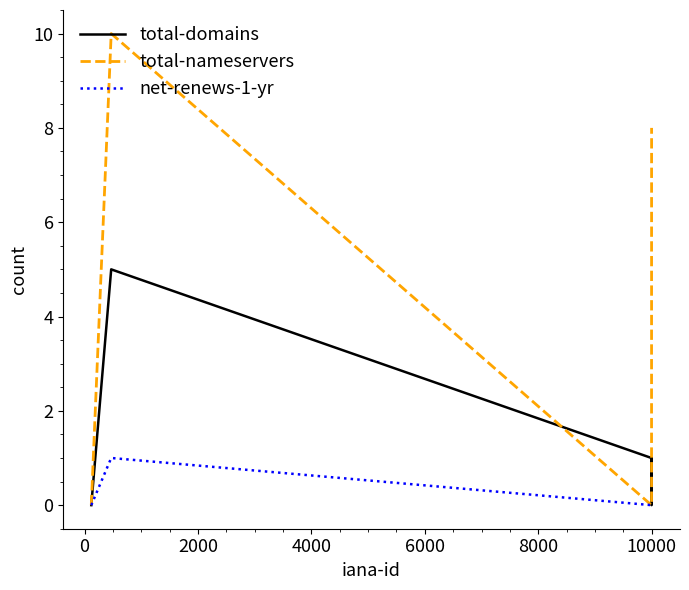

Rank the series by their average value, from lowest to highest.

net-renews-1-yr, total-domains, total-nameservers